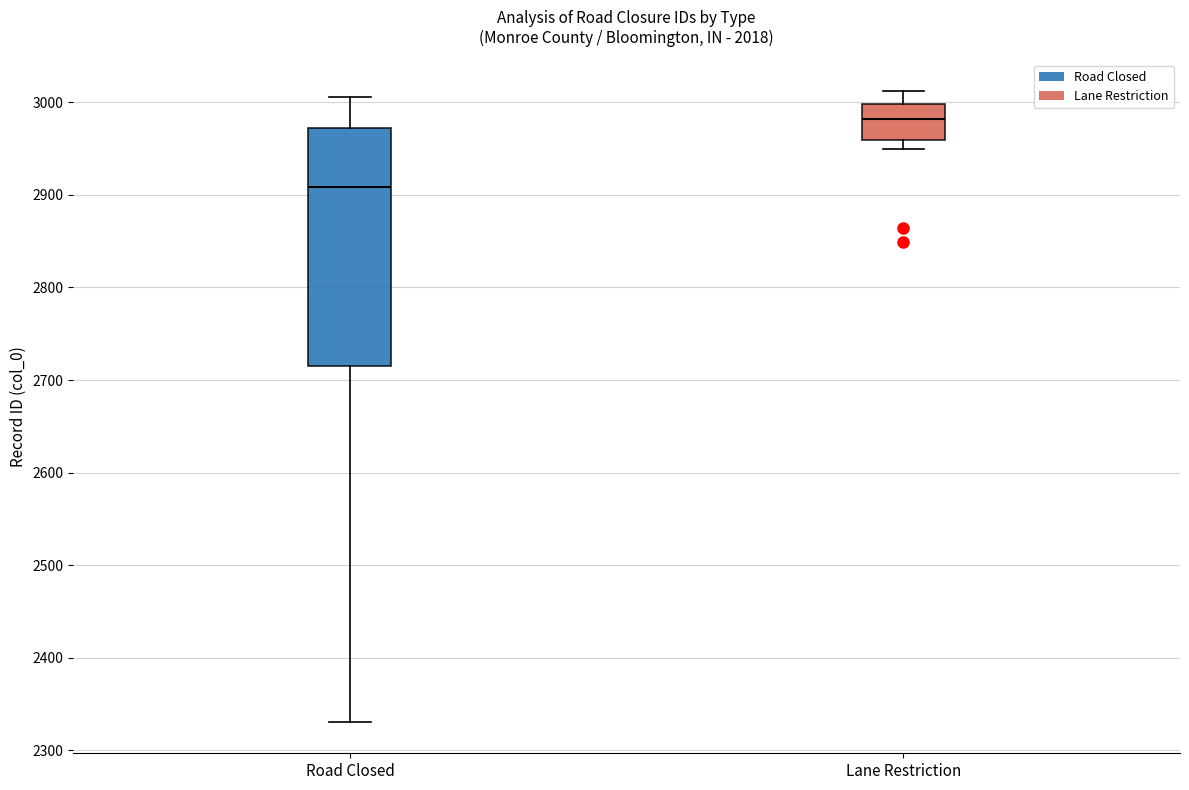

Reading left to right, transcribe this box plot: for each box, give where its median line is, the range the box spans, and where its two whiskers end, as read against the y-axis. The values are not printed on the chart, so give them approximately, as read against the axis.

Road Closed: median 2910, box 2720 to 2970, whiskers 2330 to 3010
Lane Restriction: median 2980, box 2960 to 3000, whiskers 2950 to 3010